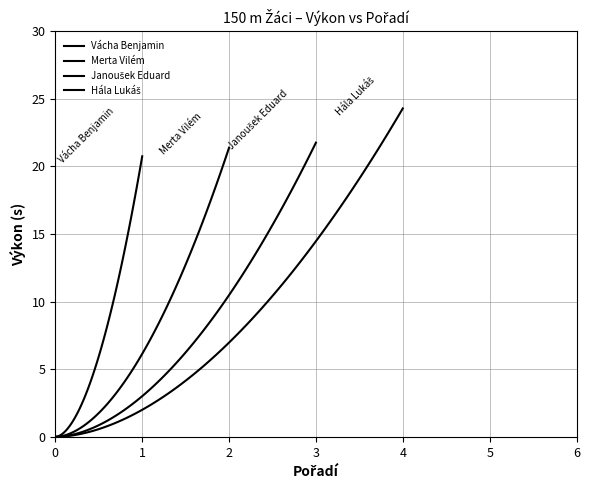

How many lines are shown in the chart?

4